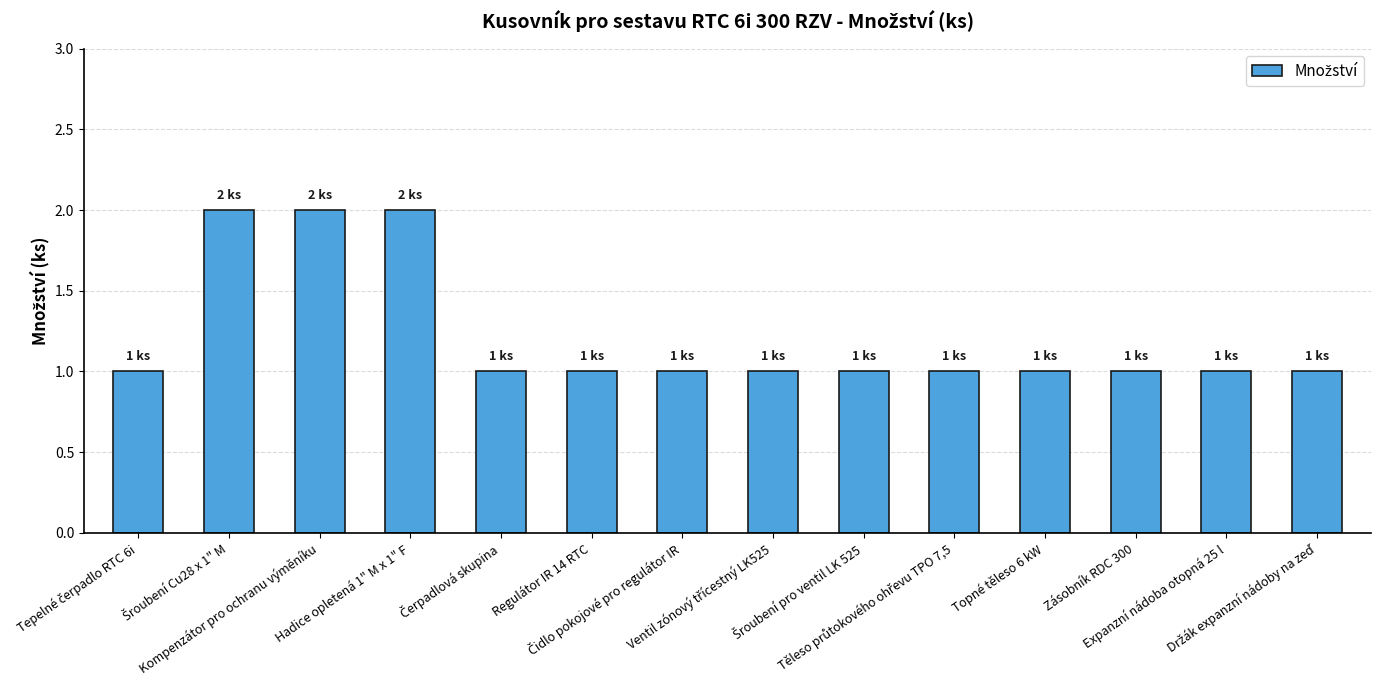

What is the sum of all values?

17